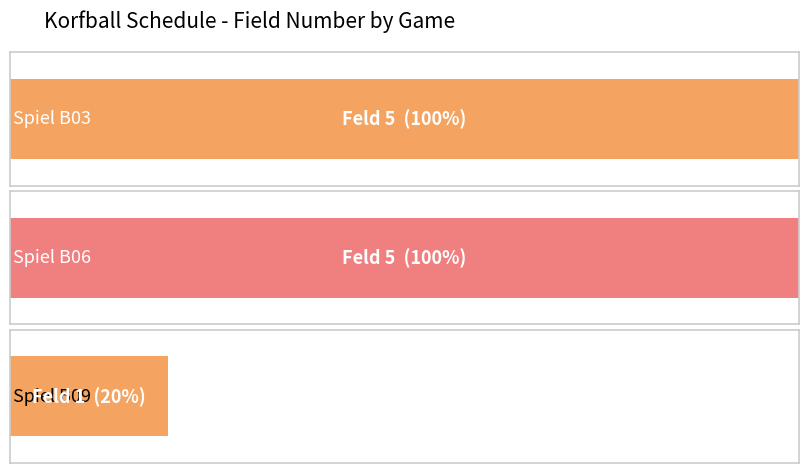

What is the sum of the values at B03 and B09?

6